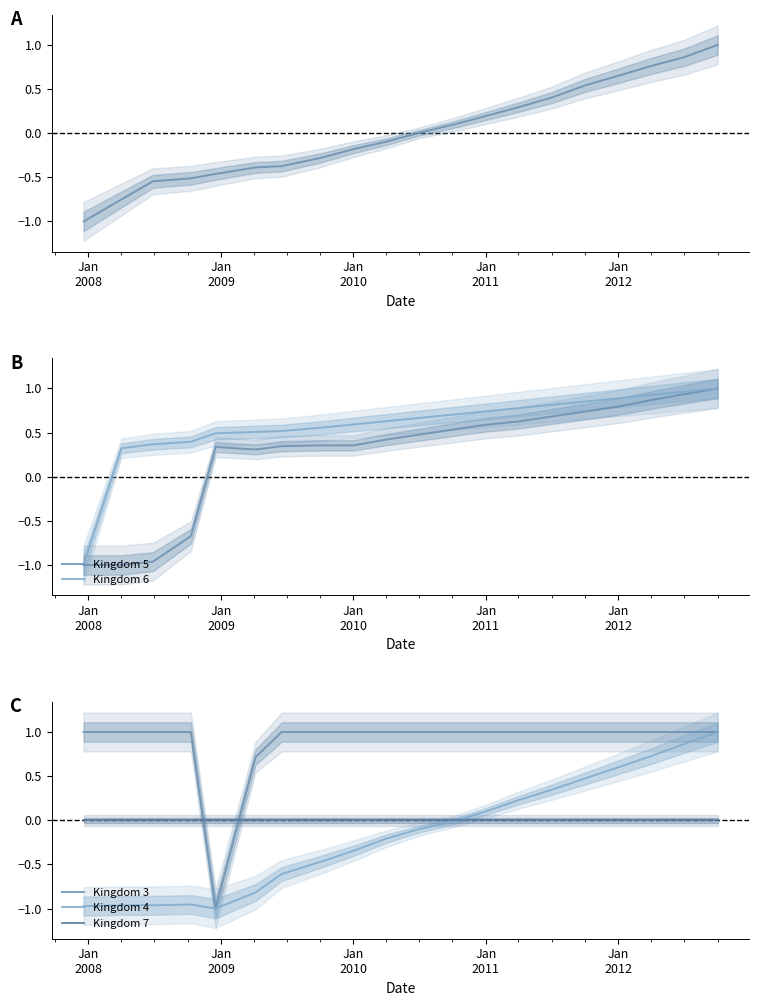

Where is Kingdom 3 nearest to the value 0?

Jan
2012